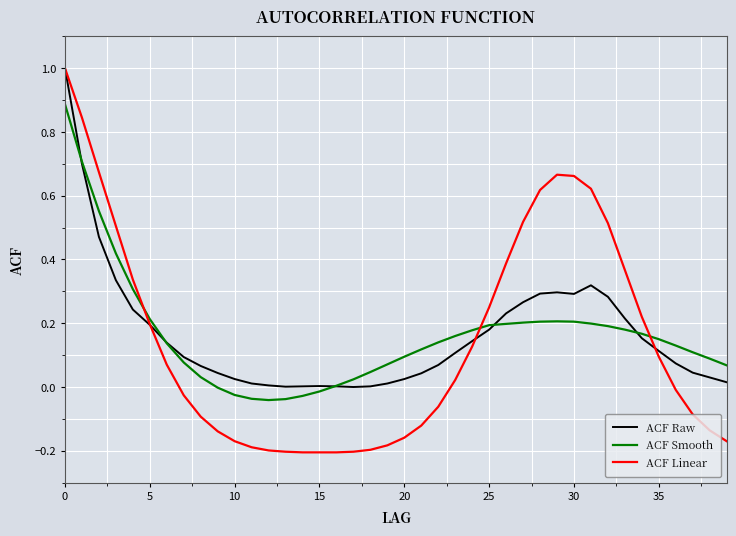

Which series has the largest range (max minus min)?

ACF Linear